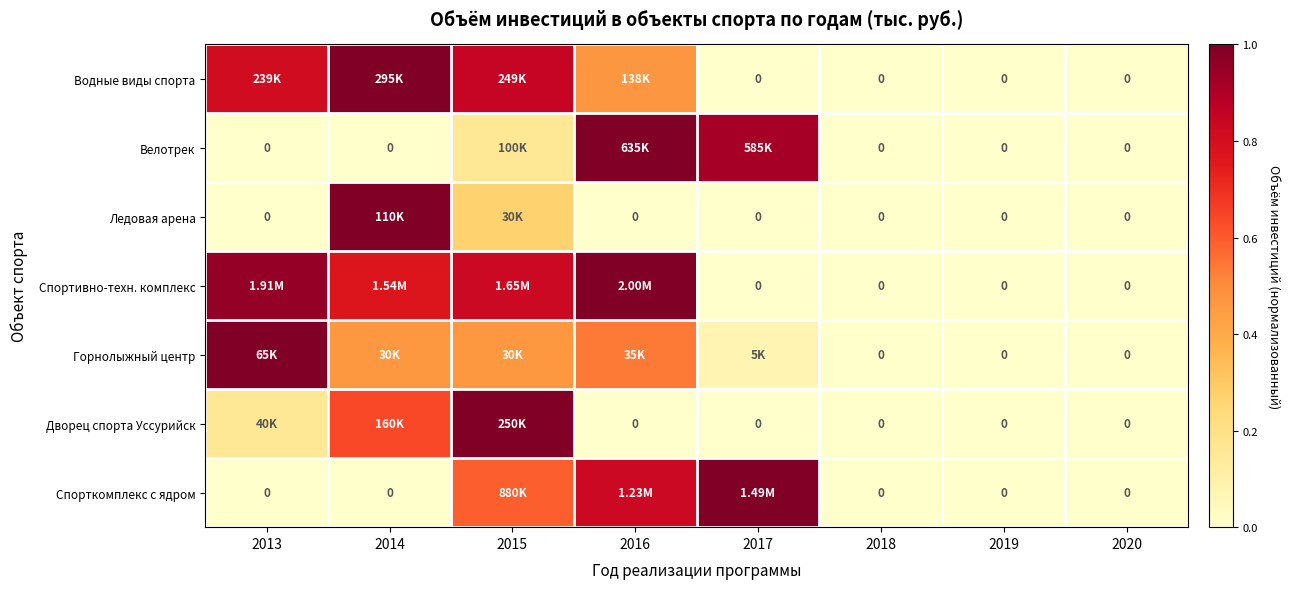

How many values in the Ледовая арена series exceed 0?

2